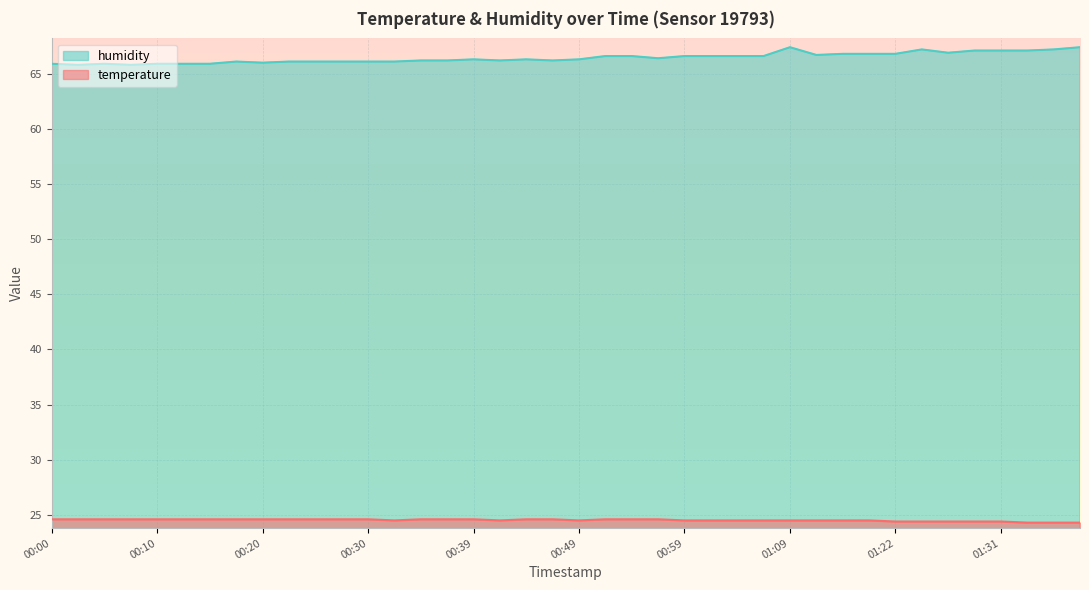

What is the total value across all series at 01:07?

91.1